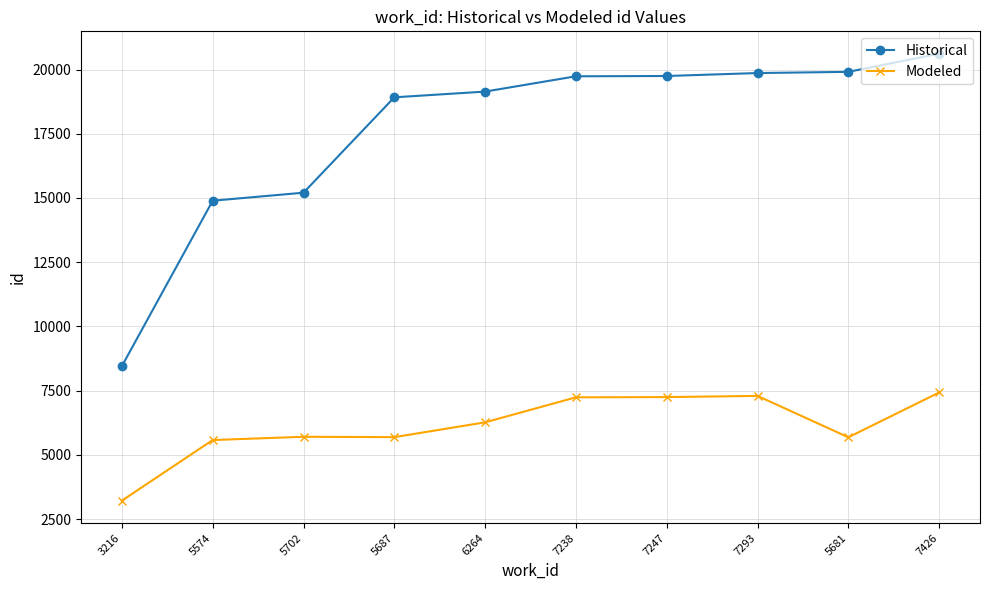

Is it true that Historical equals 19747 at 7247?

True